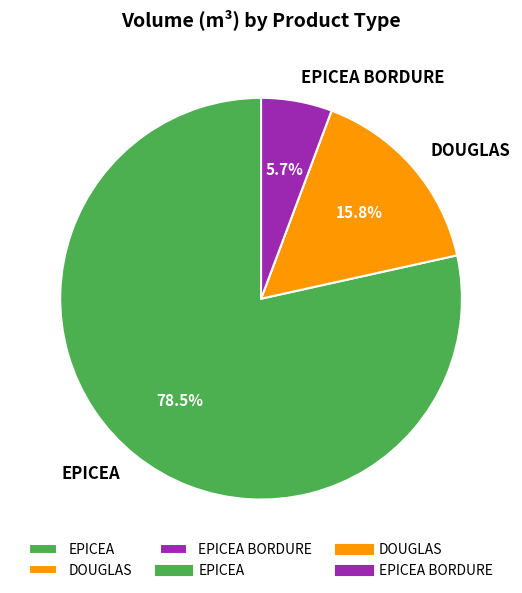

What is the total percentage of DOUGLAS and EPICEA?

94.3%